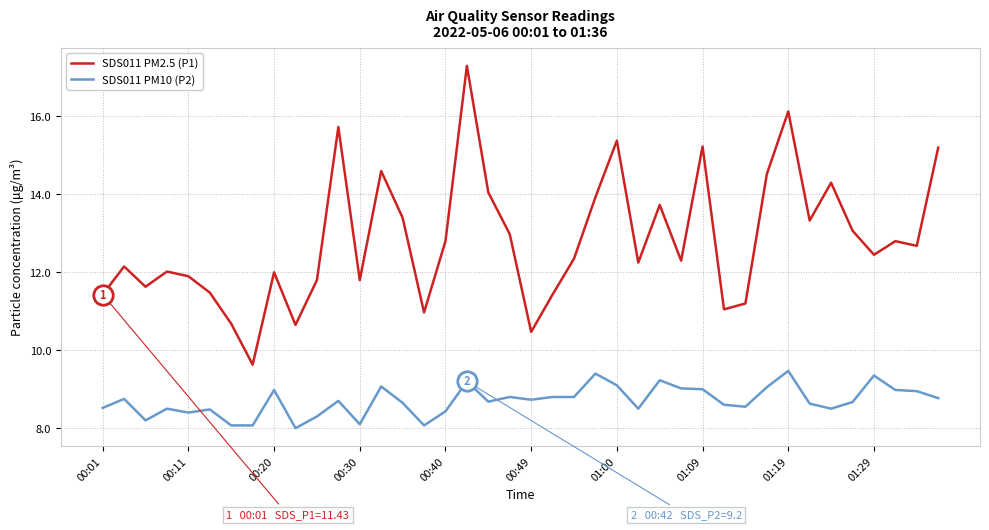

True or false: SDS011 PM10 (P2) and SDS011 PM2.5 (P1) cross at least once.

False